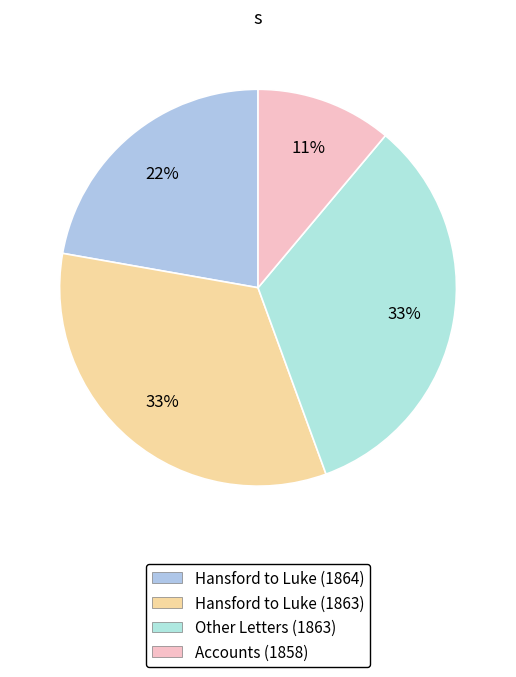

To the nearest percent, what is the average slice percentage?

25%